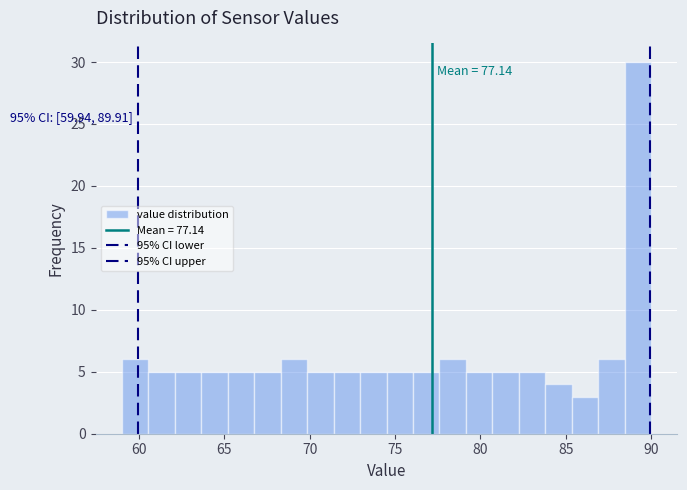

Read against the x-axis, roughly where is the centre of the tallest bar?

89.0